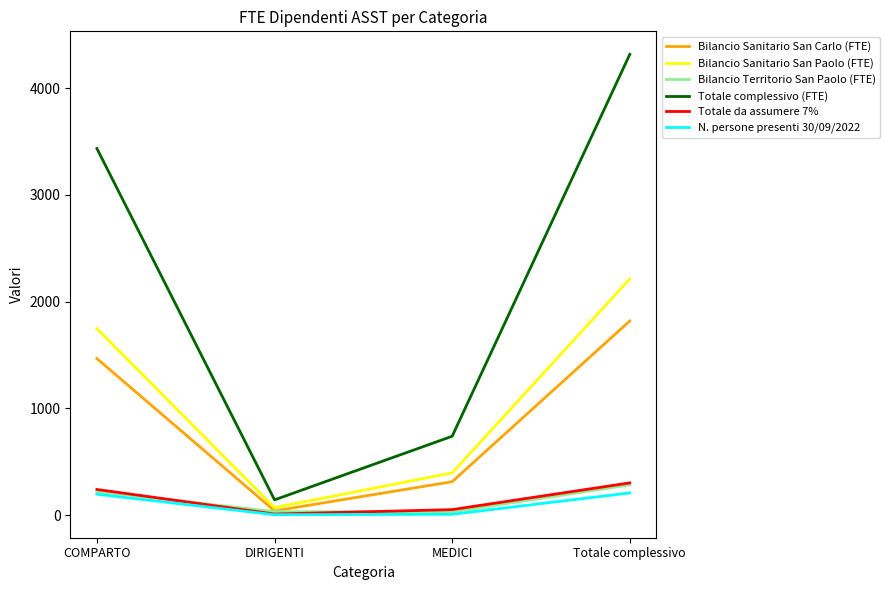

True or false: Totale da assumere 7% has more than 1 points higher than both neighbors.

False